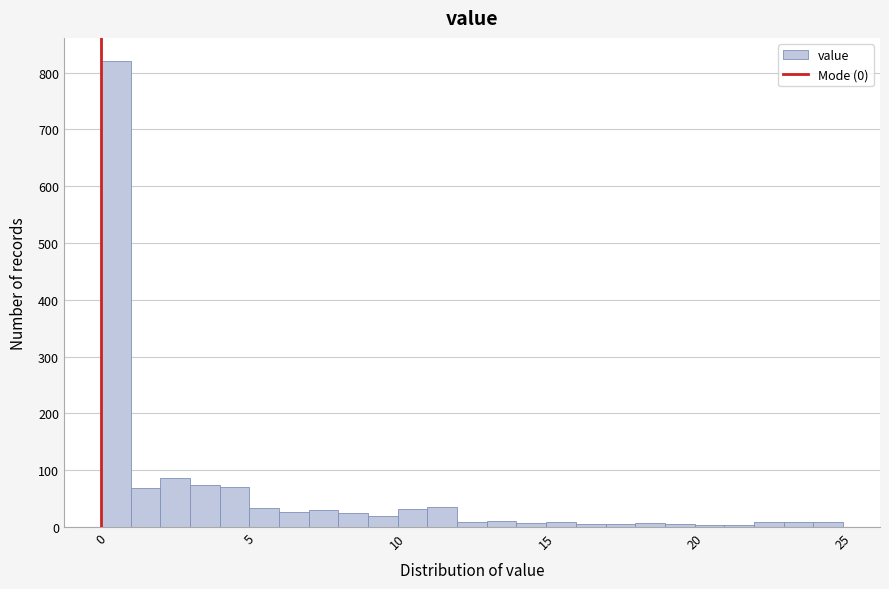

Around what value on the x-axis is the tallest bar? Give the approximate position of its centre, as read against the axis.

0.5